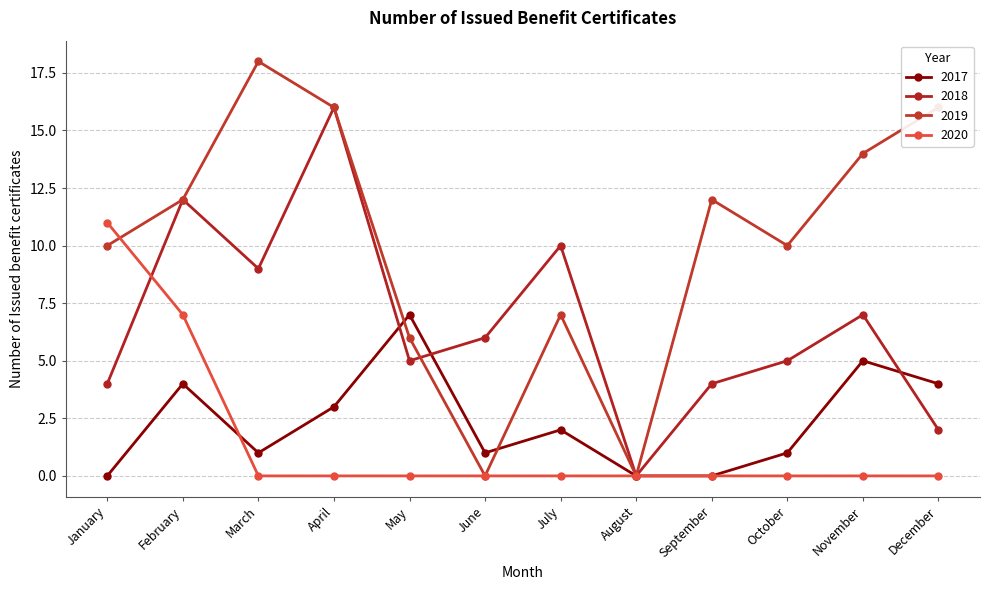

True or false: 2017 has a value of 2 at April.

False